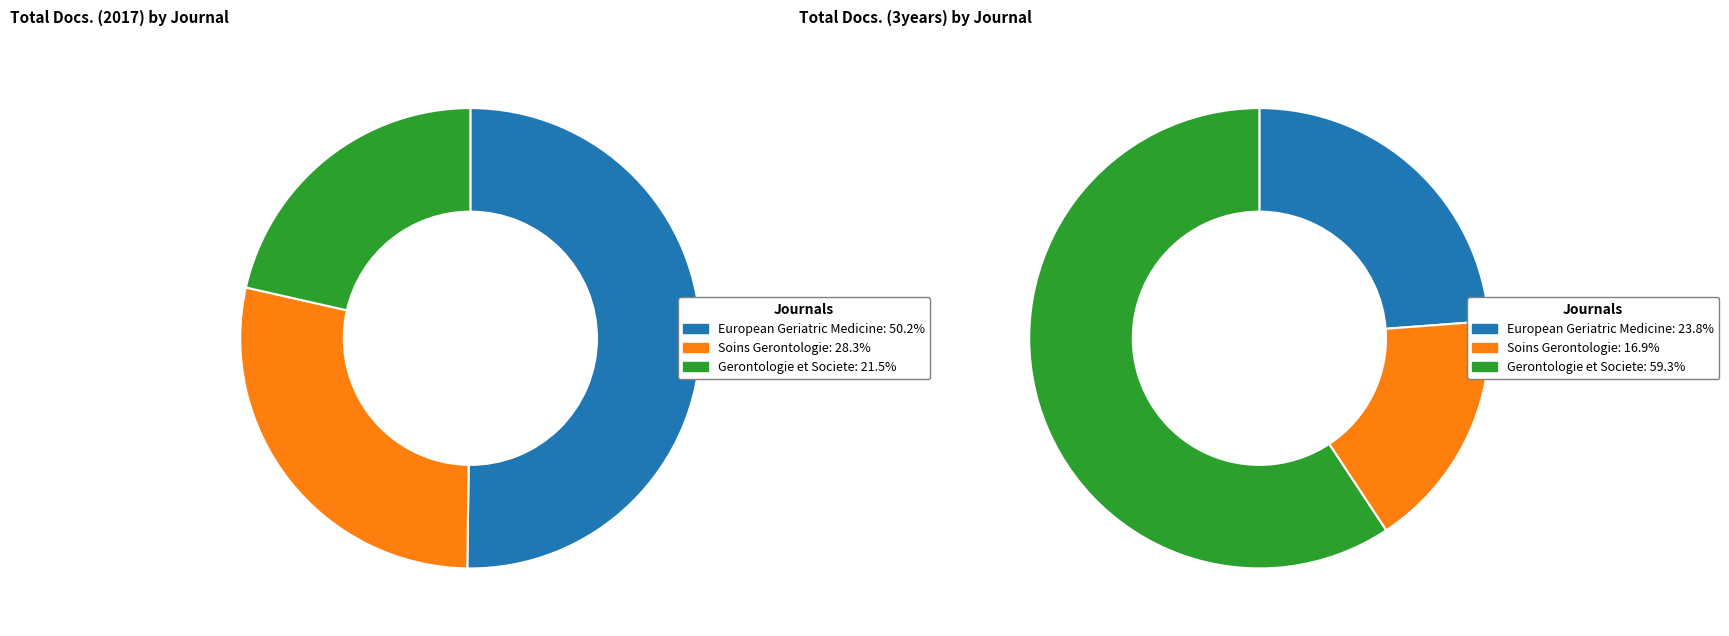

Which series changed the most between Soins Gerontologie and Gerontologie et Societe?

Total Docs. (3years)